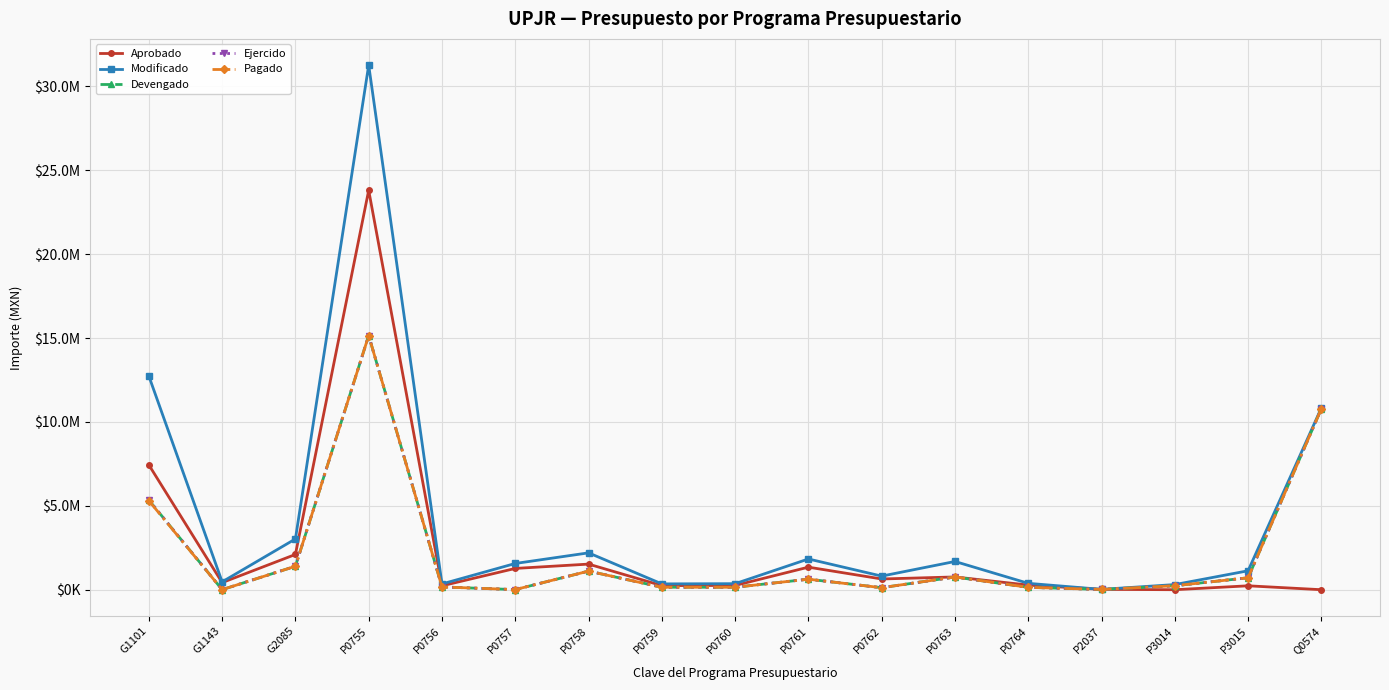

What is the average value of the Ejercido series?

2168001.2